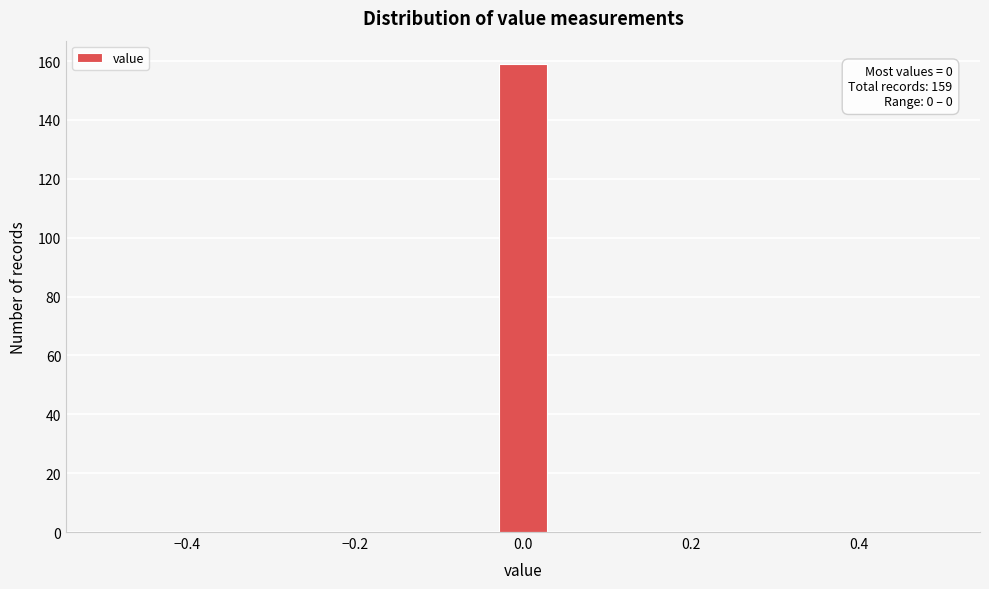

Read against the x-axis, roughly where is the centre of the tallest bar?

0.00